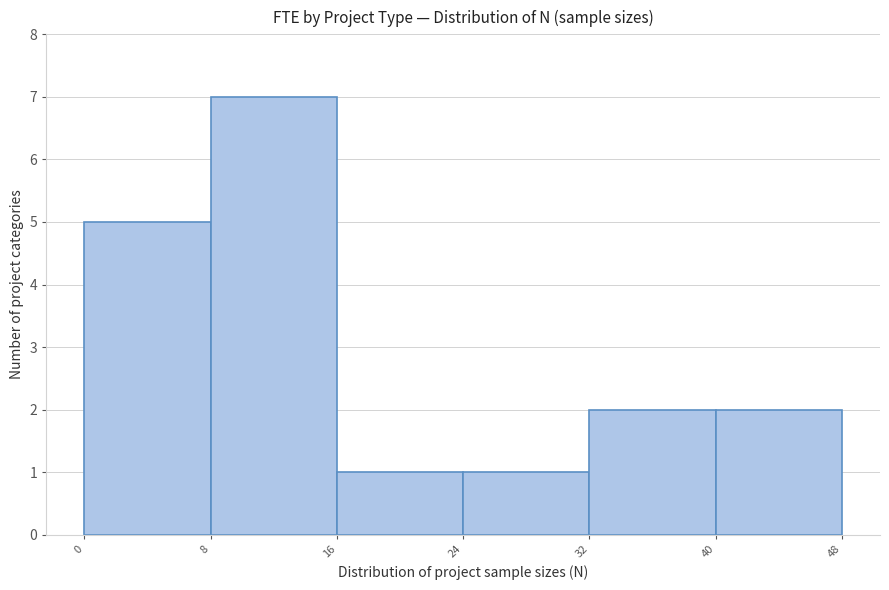

Which range on the x-axis has the tallest bar?

8 to 16